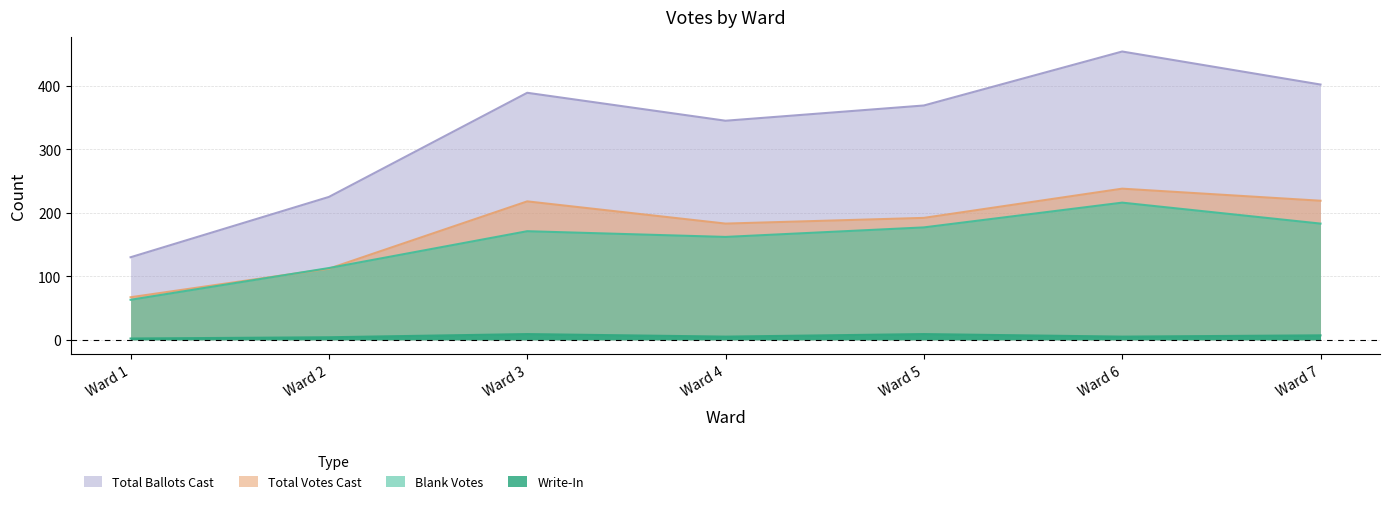

Which category has the lowest value in the Write-In series?

Ward 1